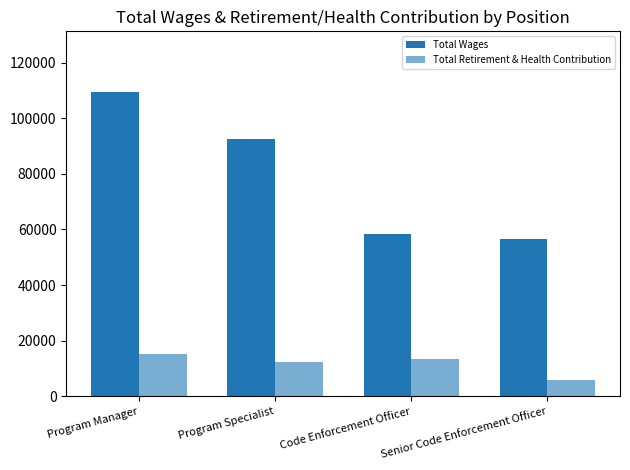

What is the maximum value for Total Retirement & Health Contribution?

15240